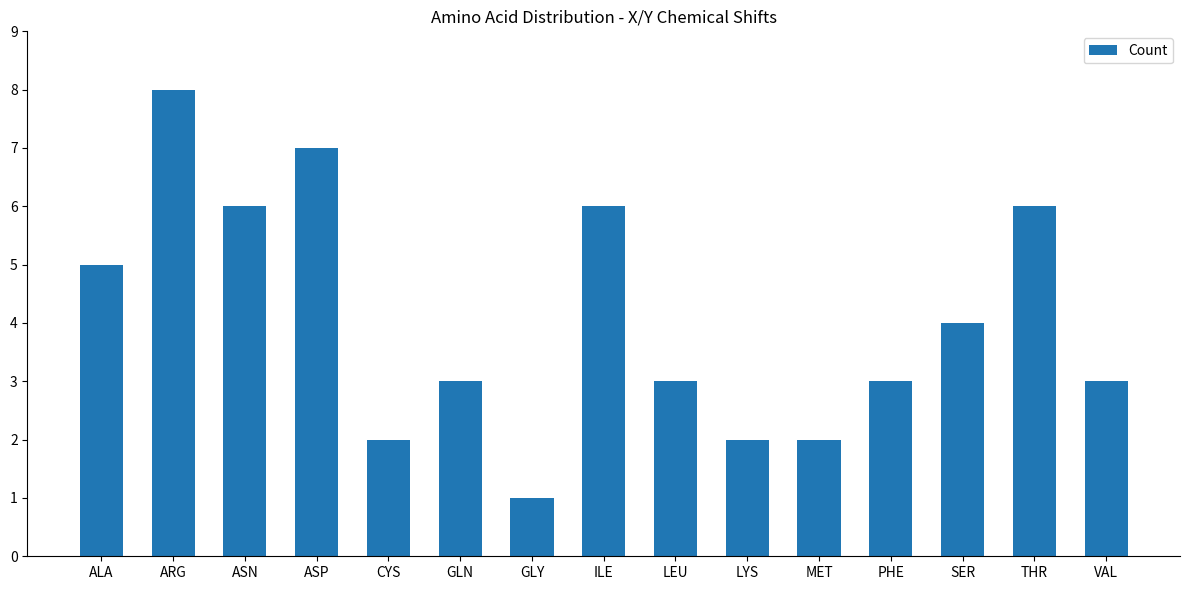

Reading right to left, extract all data points from this chart.

3	6	4	3	2	2	3	6	1	3	2	7	6	8	5